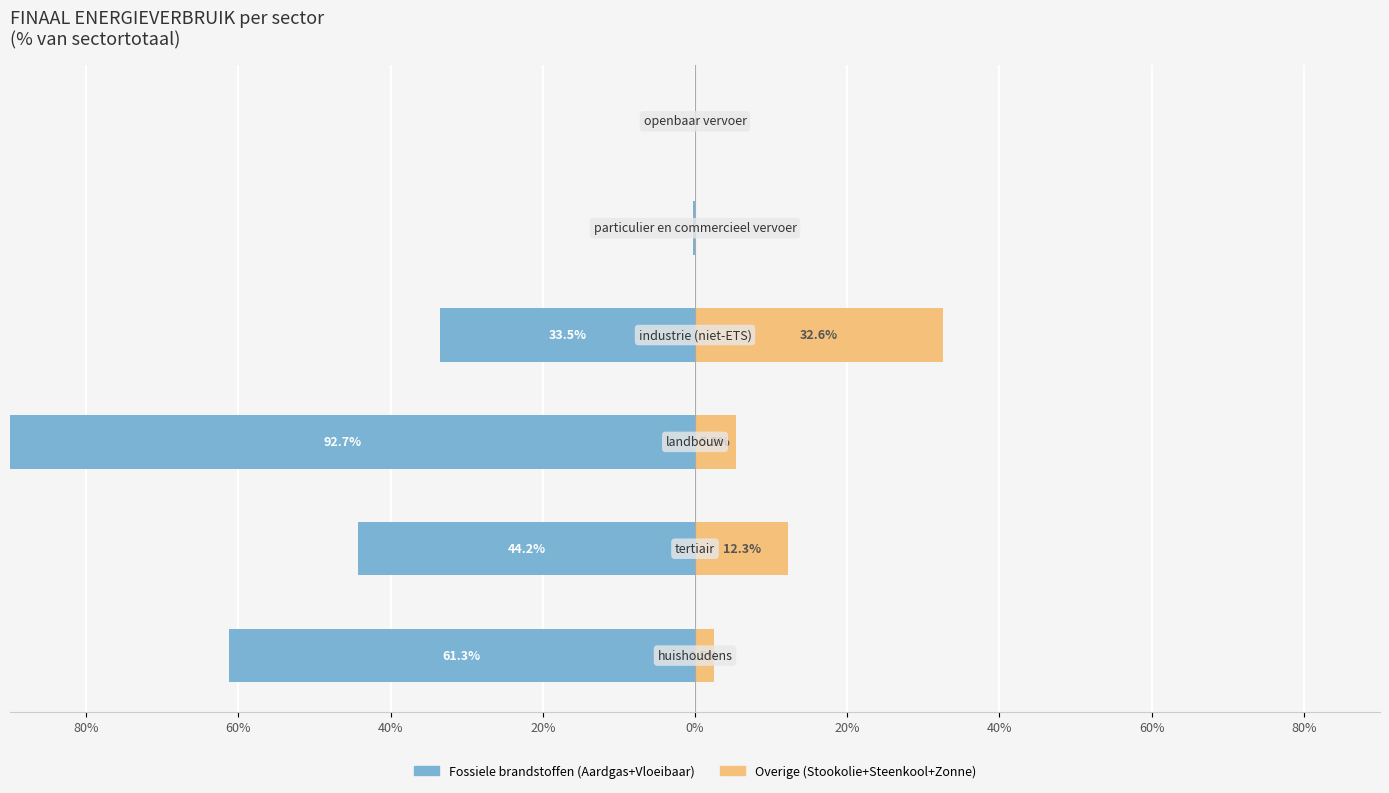

List the series in order of their overall mean, lowest first.

Fossiele brandstoffen (Aardgas+Vloeibaar), Overige (Stookolie+Steenkool+Zonne)